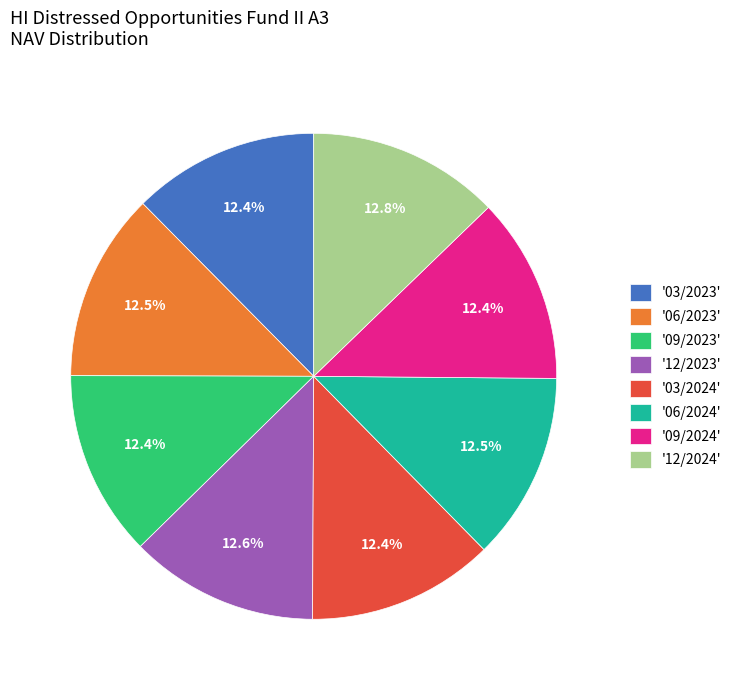

Do '06/2024' and '12/2023' together represent more than half of the pie?

No